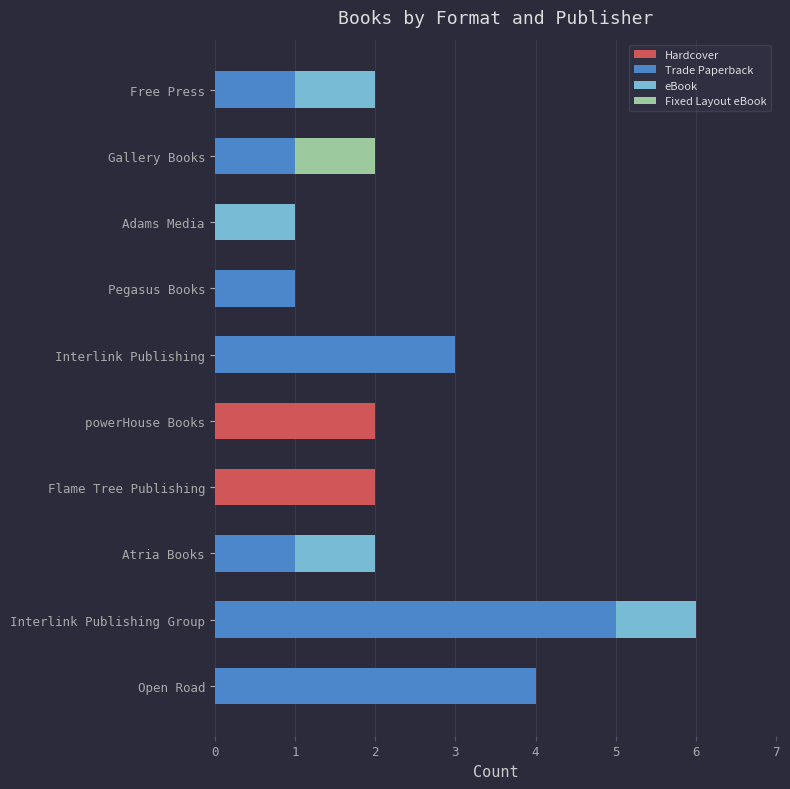

How many categories are shown in the chart?

10